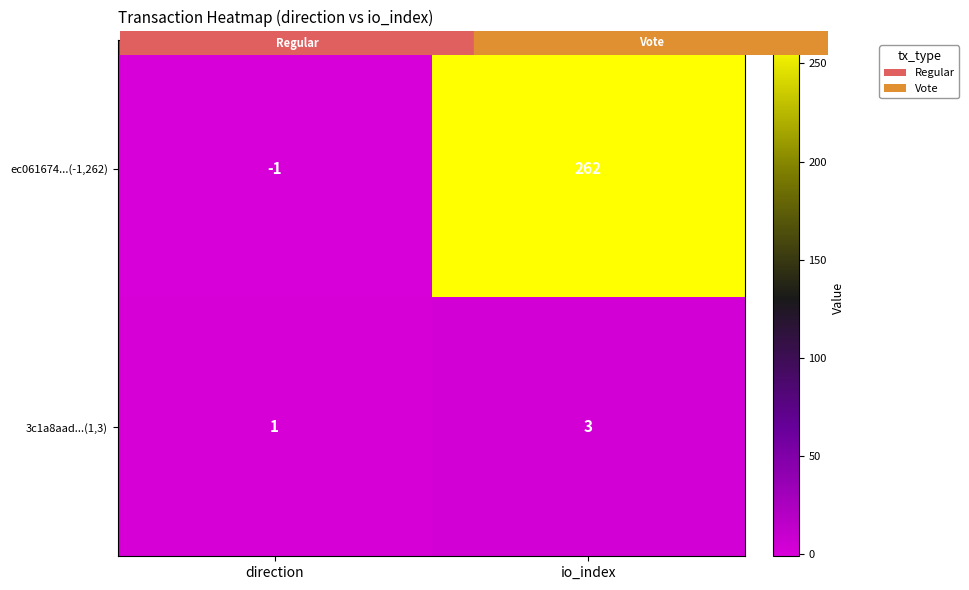

Where is ec061674...(-1,262) nearest to the value 130?

direction